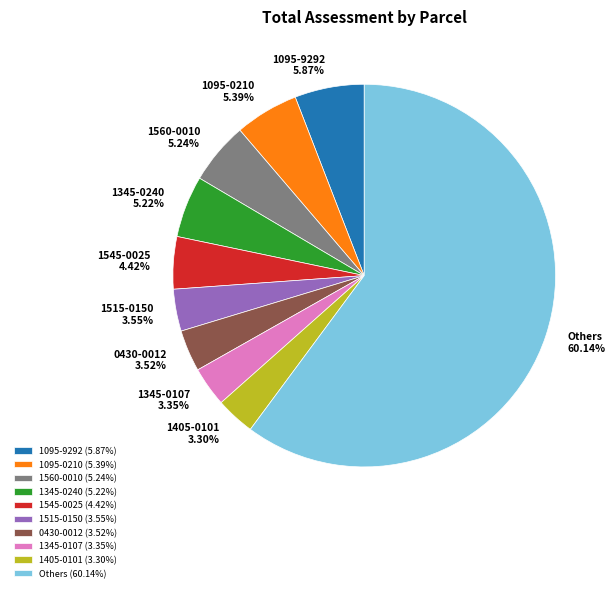

Does 1095-9292 account for over 50% of the chart?

No